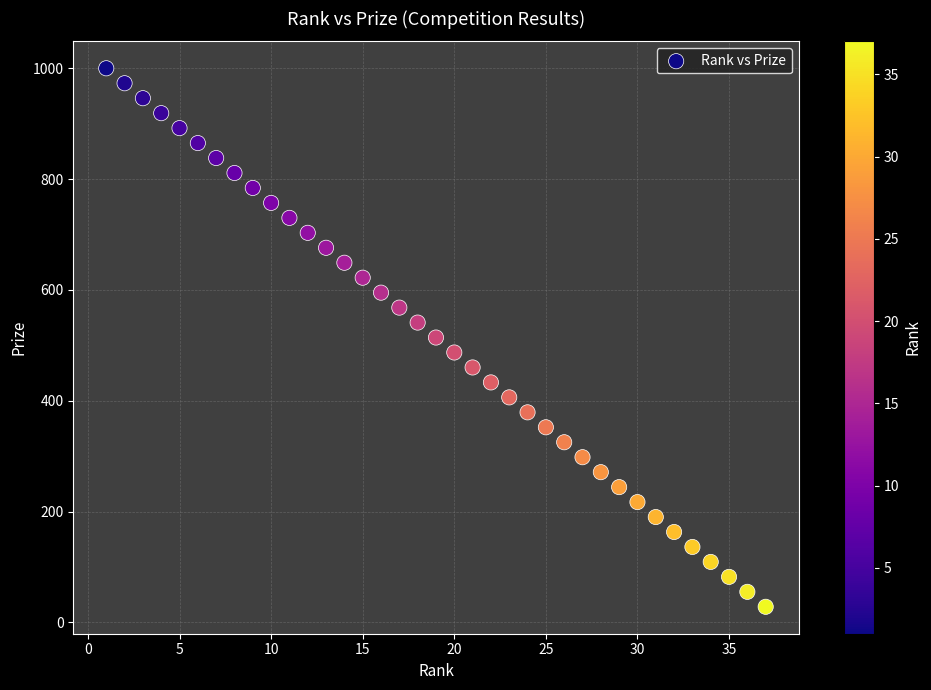

What is the range of Y values (max minus min)?

972